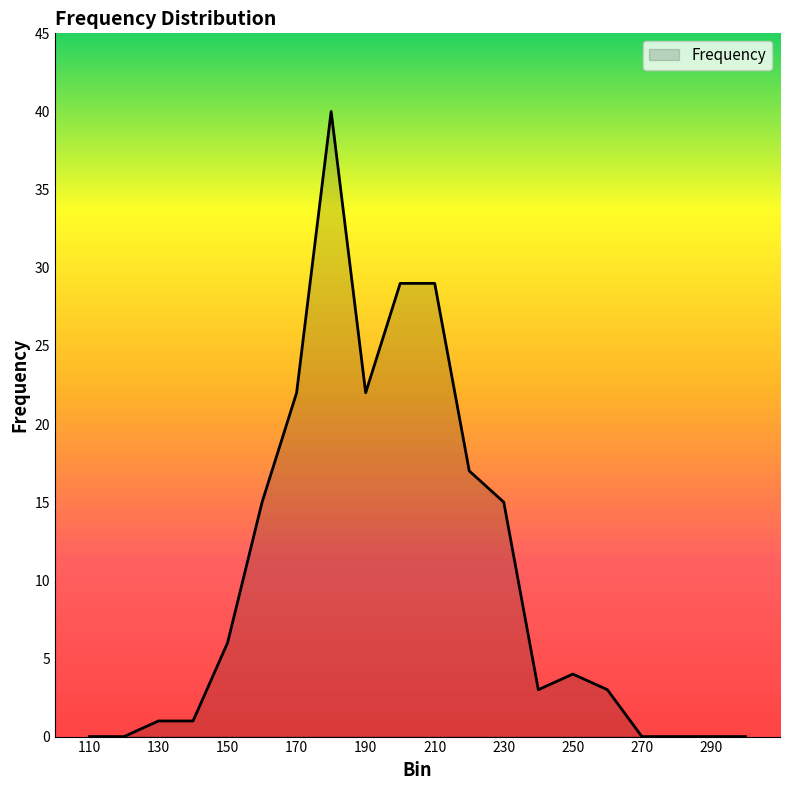

What is the maximum value shown in the chart?

40